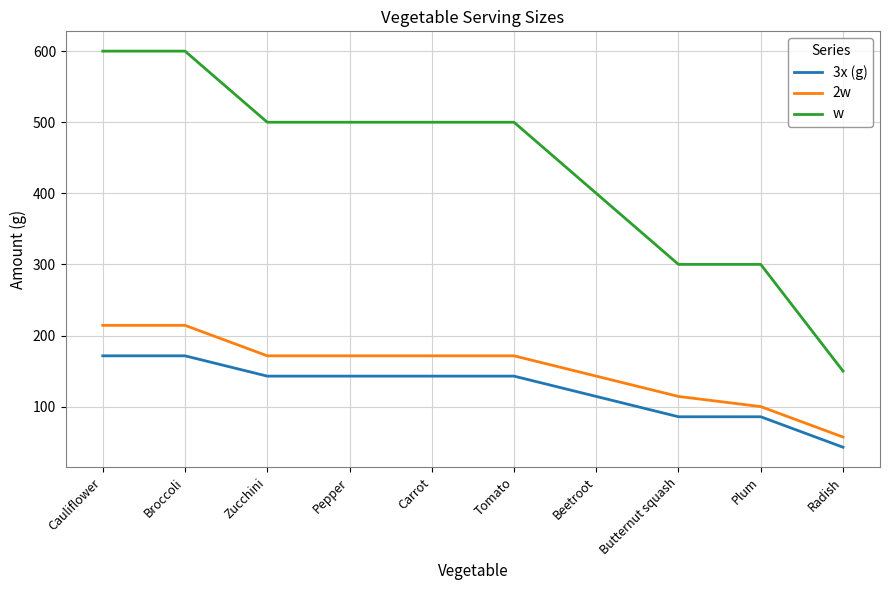

Which category has the lowest value across all series?

Radish